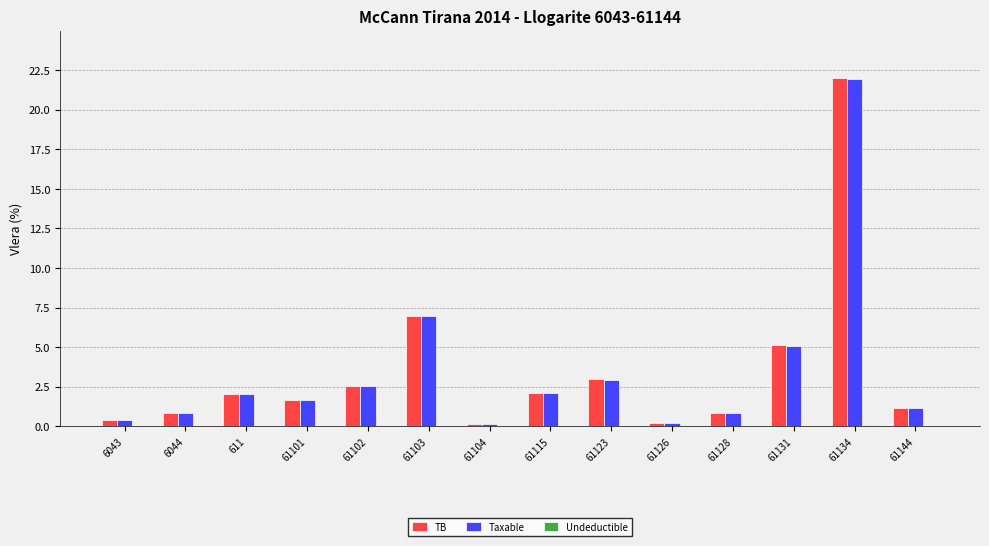

Which category has the highest value in the TB series?

61134